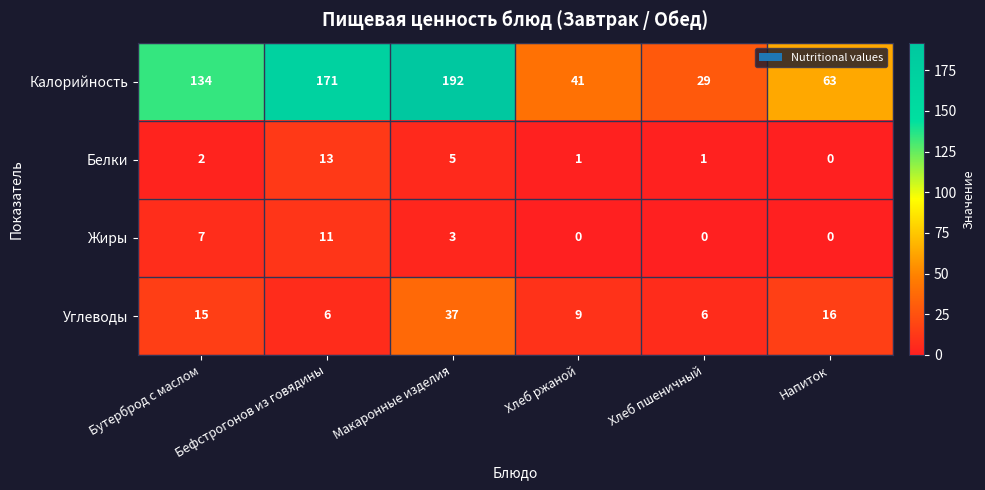

True or false: Калорийность has a value of 192 at Макаронные изделия.

True